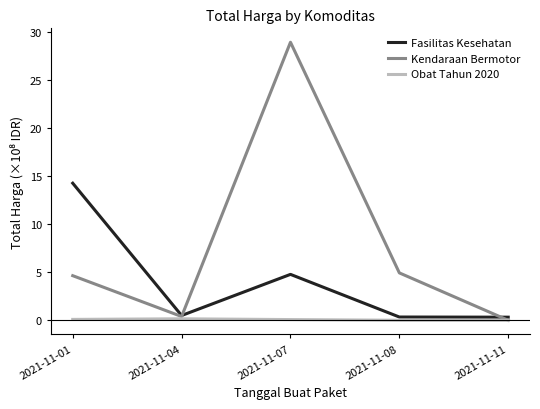

True or false: Kendaraan Bermotor has a value of 7.7 at 2021-11-08.

False